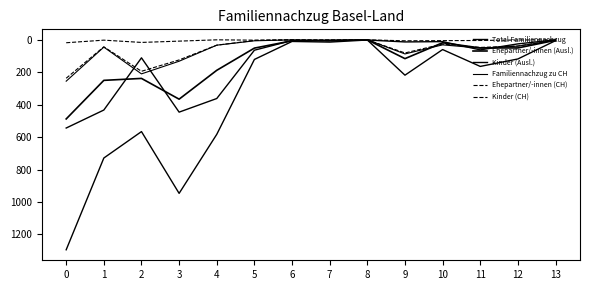

Is this an area chart (filled region under the line)?

No